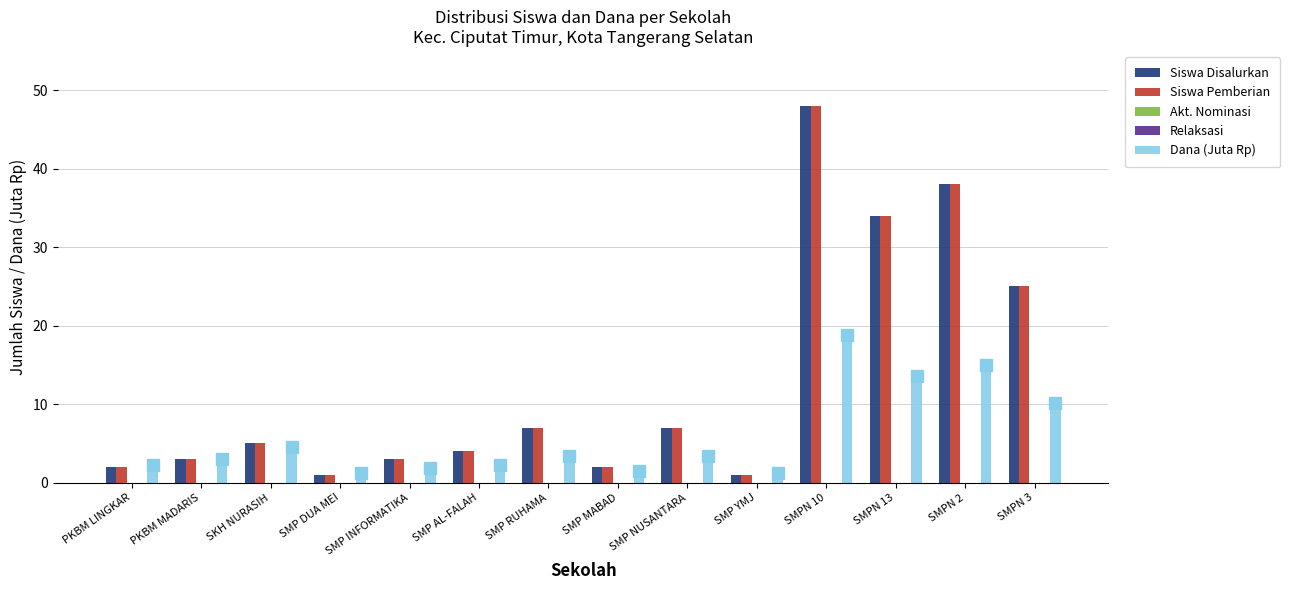

What is the label of the 14th bar from the left?

SMPN 3